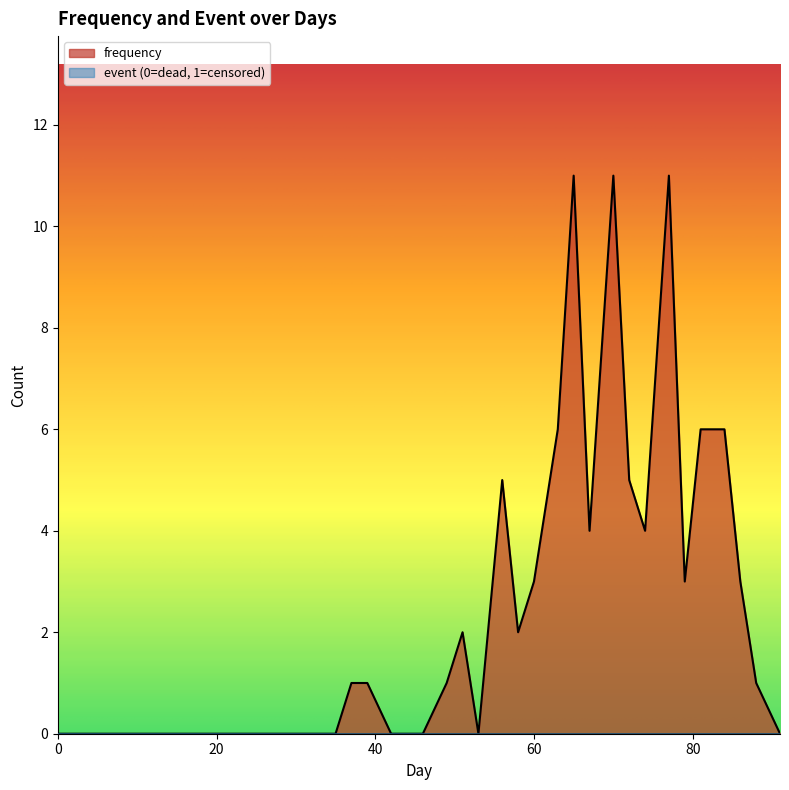

Reading left to right, what are all the values shown in this chart?

0=0	2=0	4=0	7=0	9=0	11=0	14=0	16=0	18=0	21=0	23=0	25=0	28=0	30=0	32=0	35=0	37=1	39=1	42=0	44=0	46=0	49=1	51=2	53=0	56=5	58=2	60=3	63=6	65=11	67=4	70=11	72=5	74=4	77=11	79=3	81=6	84=6	86=3	88=1	91=0